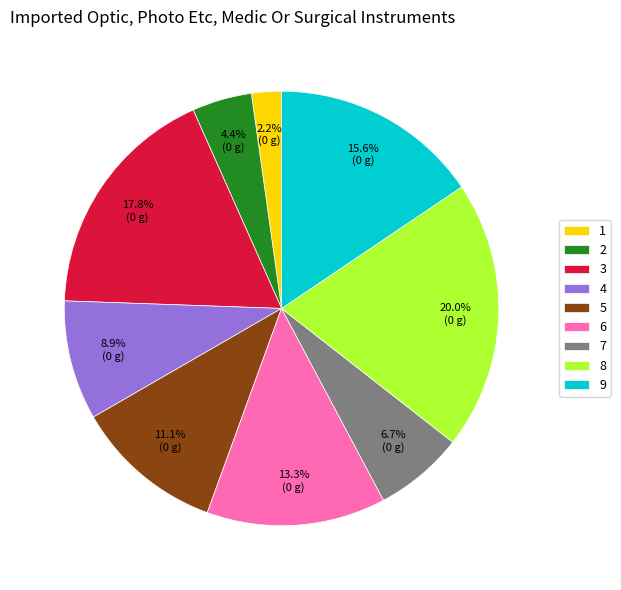

To the nearest percent, what portion does 7 represent?

7%